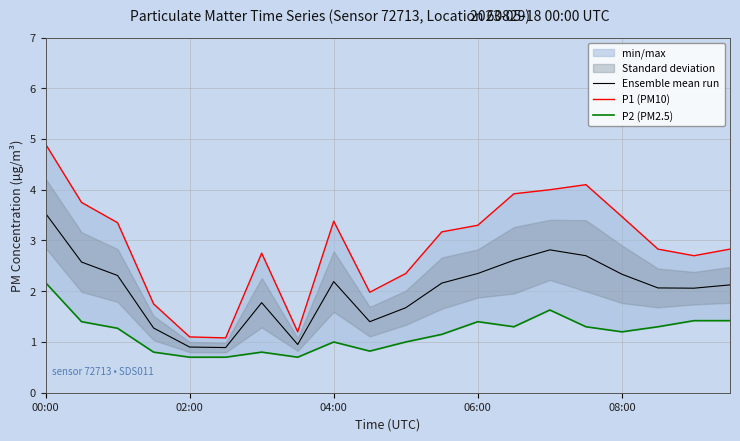

What is the difference between the maximum and minimum values in the P2 (PM2.5) series?

1.5